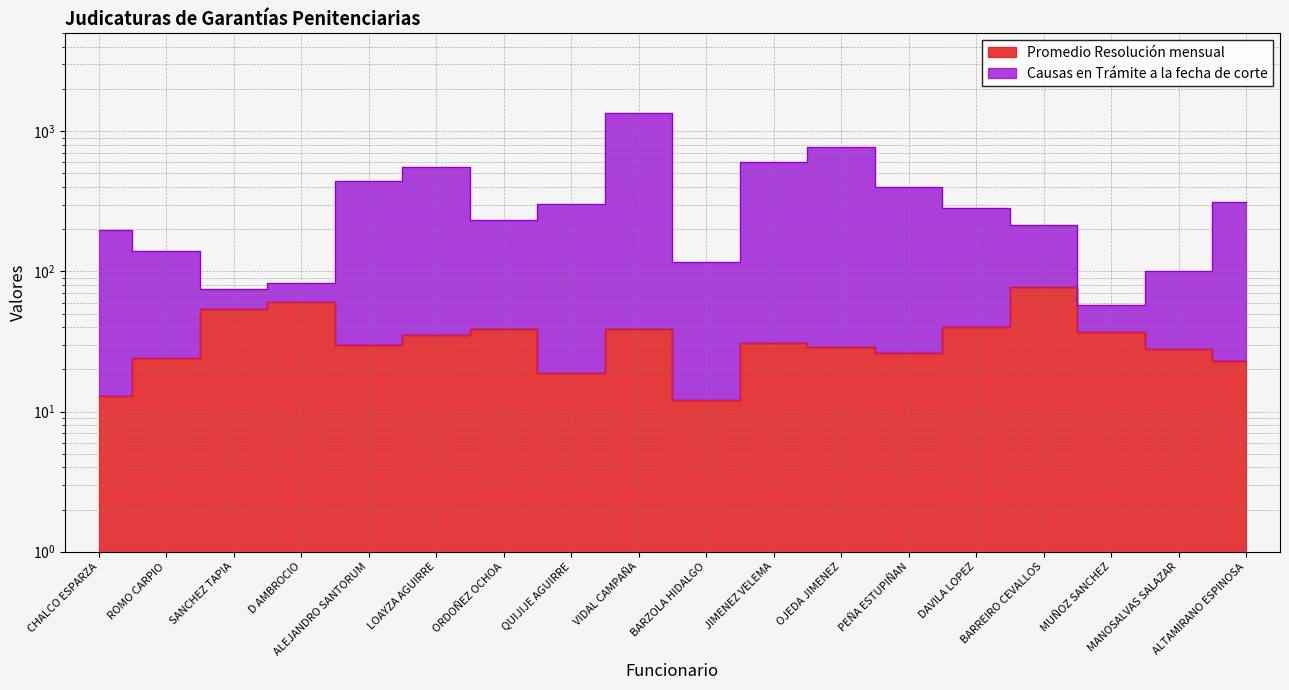

True or false: Causas en Trámite a la fecha de corte and Promedio Resolución mensual cross at least once.

False